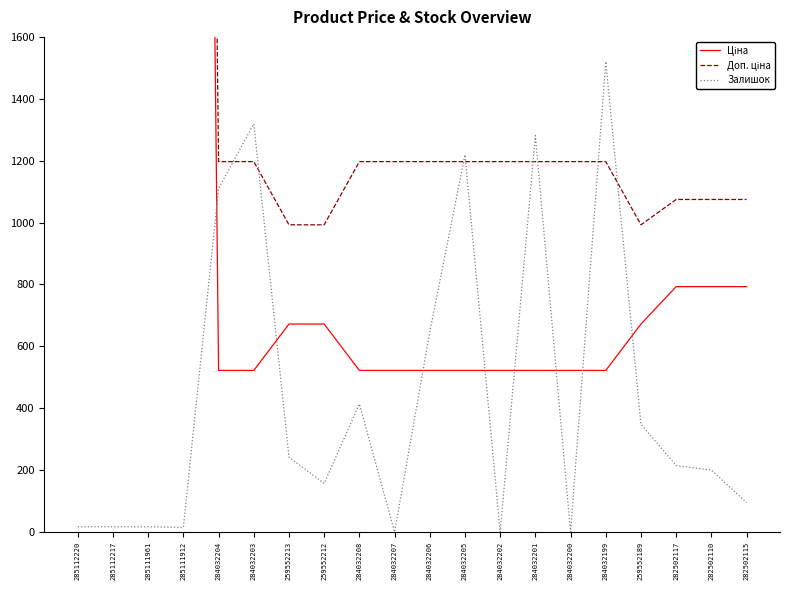

What value does the Залишок series have at 284032205?

1219